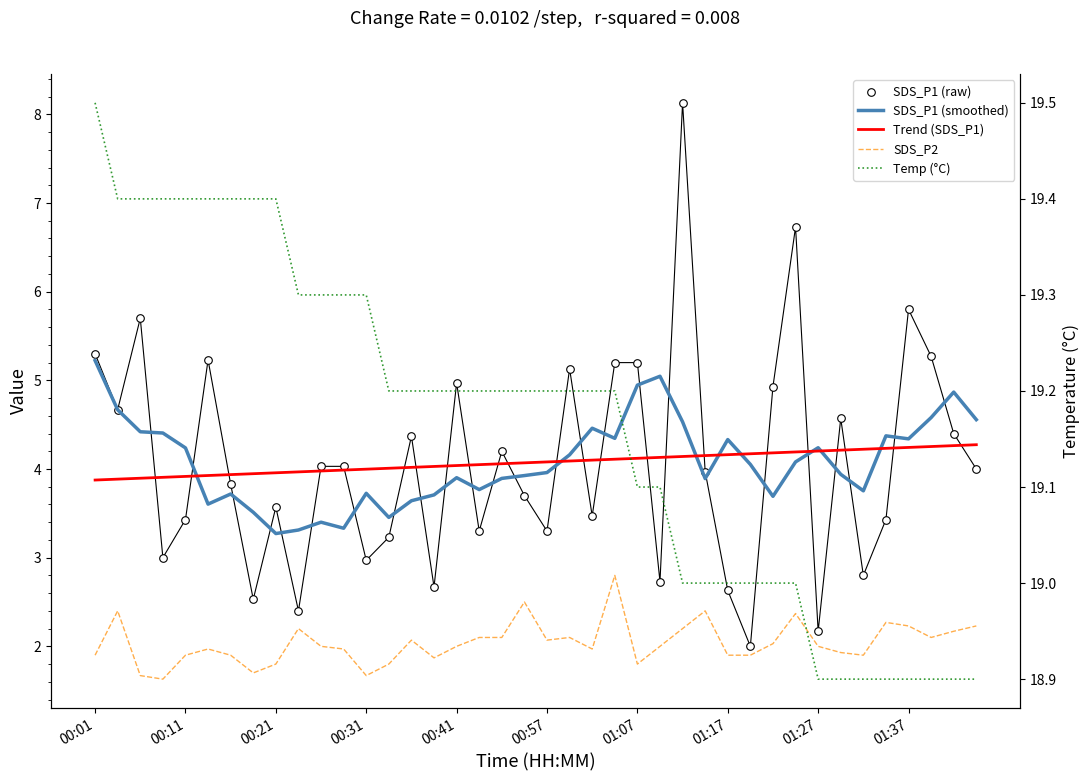

Is the value of Trend (SDS_P1) at 00:21 greater than the value of Temp (°C) at 39?

No